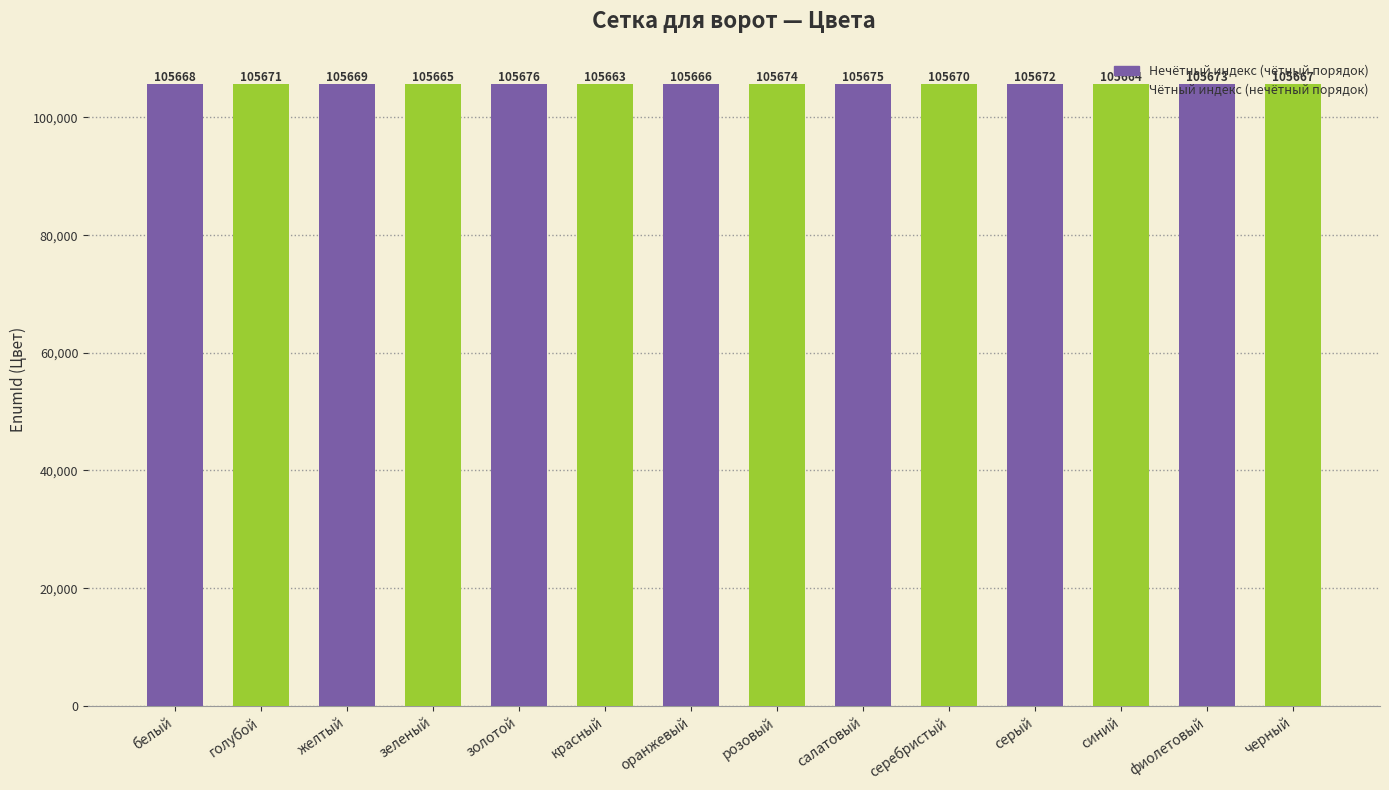

What is the label of the 1st bar from the right?

черный